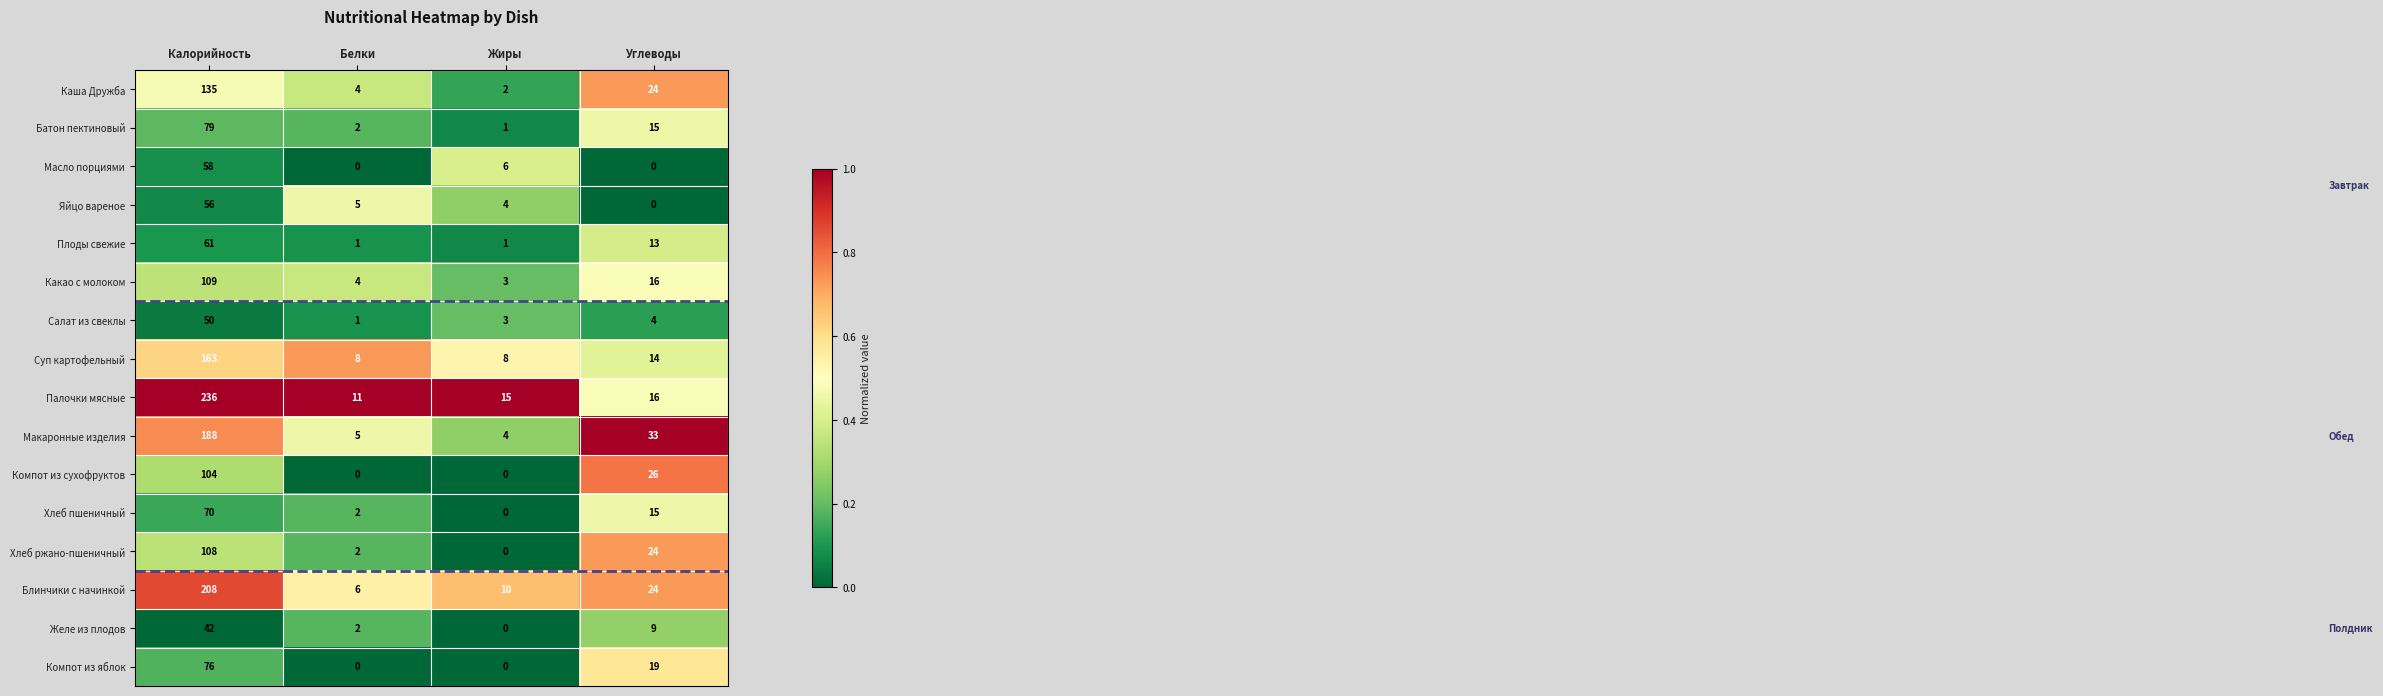

Which series has the largest total across all categories?

Палочки мясные